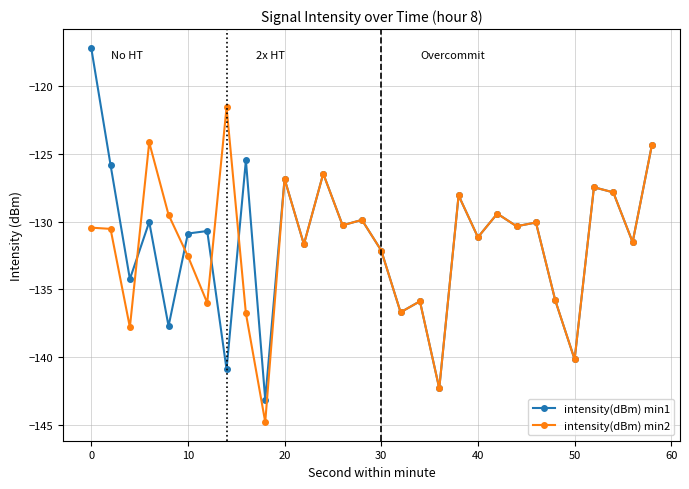

Which series has the largest total across all categories?

intensity(dBm) min1